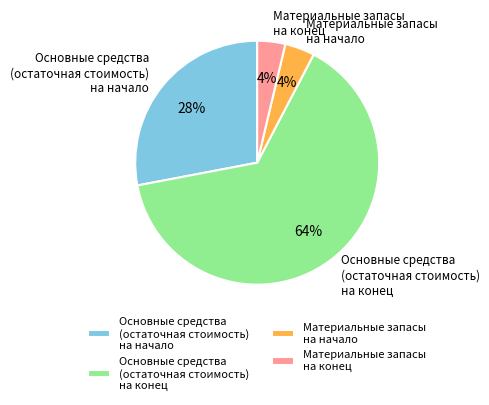

Which slice is the largest?

Основные средства (остаточная стоимость) на конец